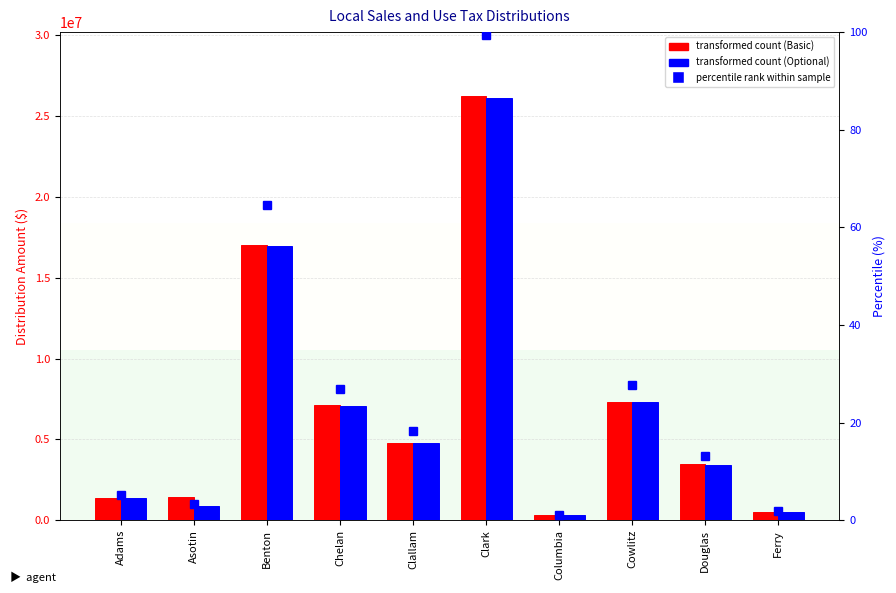

Where is City/County Optional (up to 0.5%) nearest to the value 13200046?

Benton